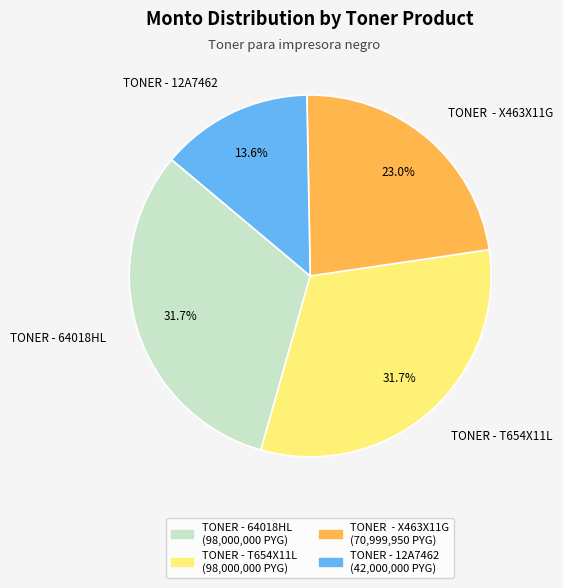

How many slices are in this pie chart?

4